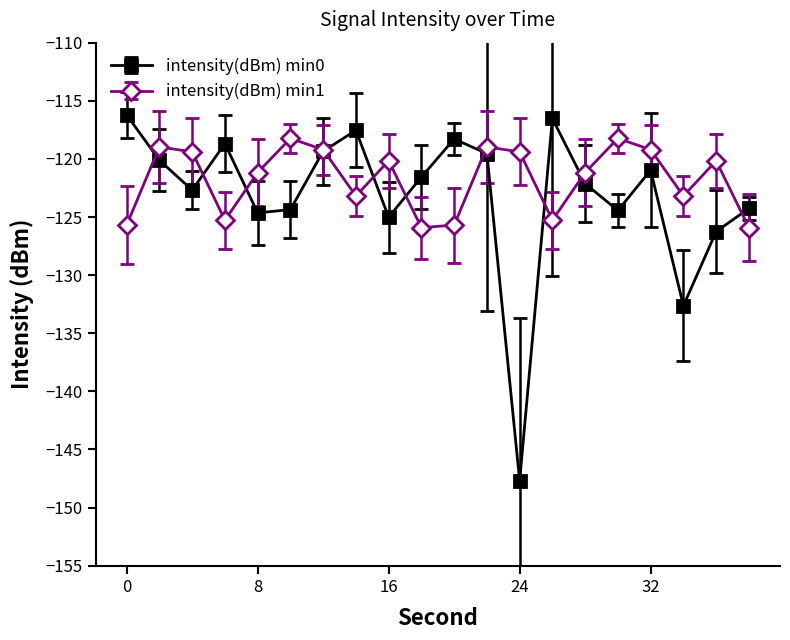

List the series in order of their peak value, lowest first.

intensity(dBm) min1, intensity(dBm) min0